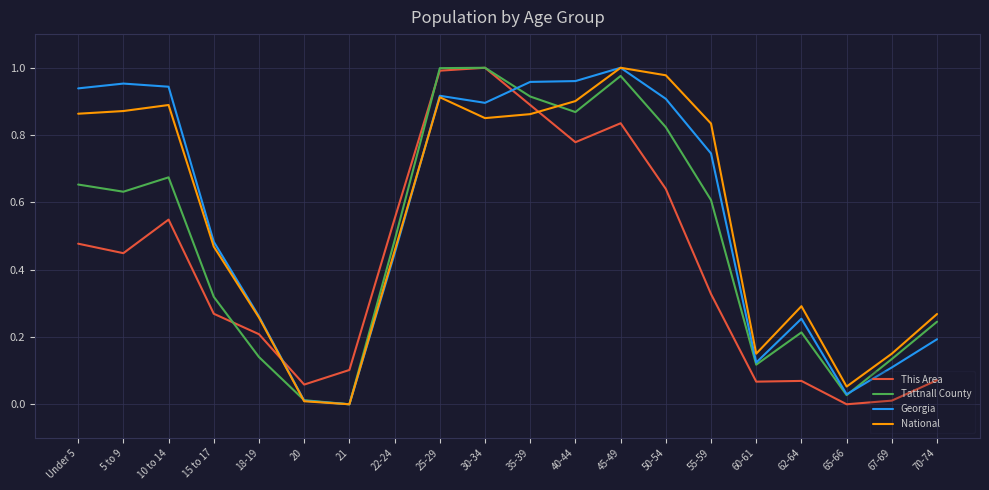

Which series changed the most between 18-19 and 30-34?

Tattnall County